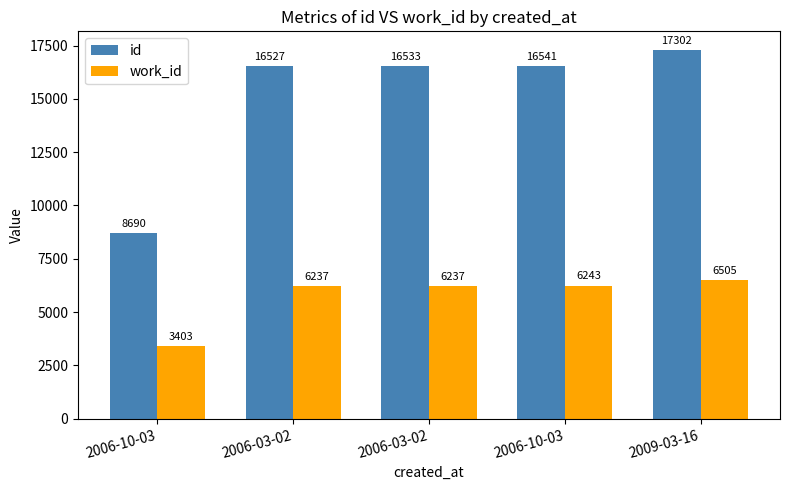

What are all the series names shown in the legend?

id, work_id